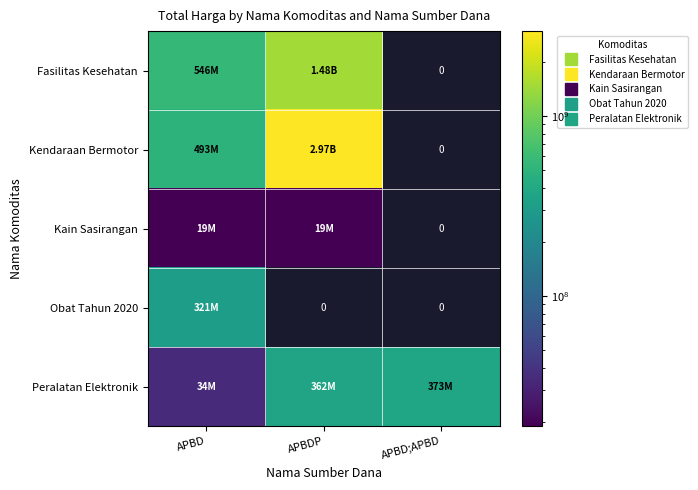

Which category has the lowest value across all series?

APBD